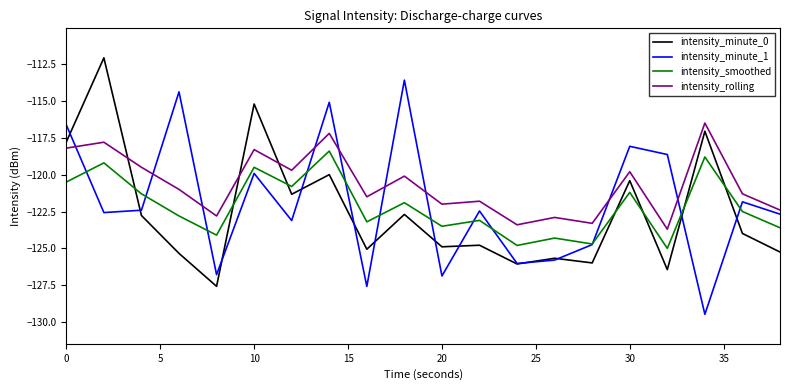

True or false: intensity_smoothed and intensity_rolling cross at least once.

False